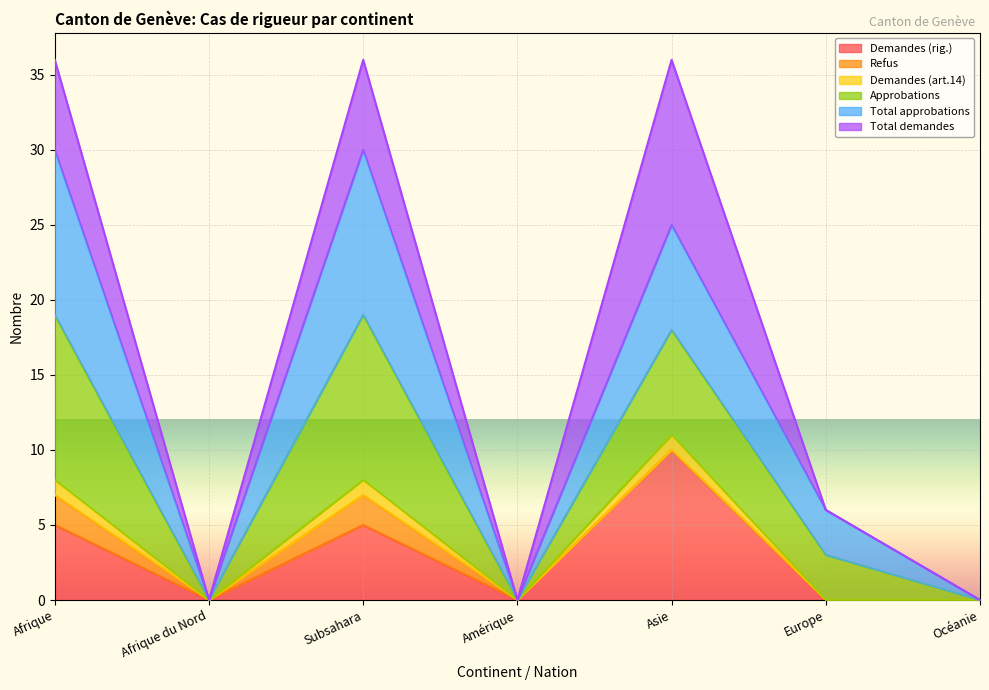

True or false: Demandes (art.14) and Approbations intersect in this chart.

False